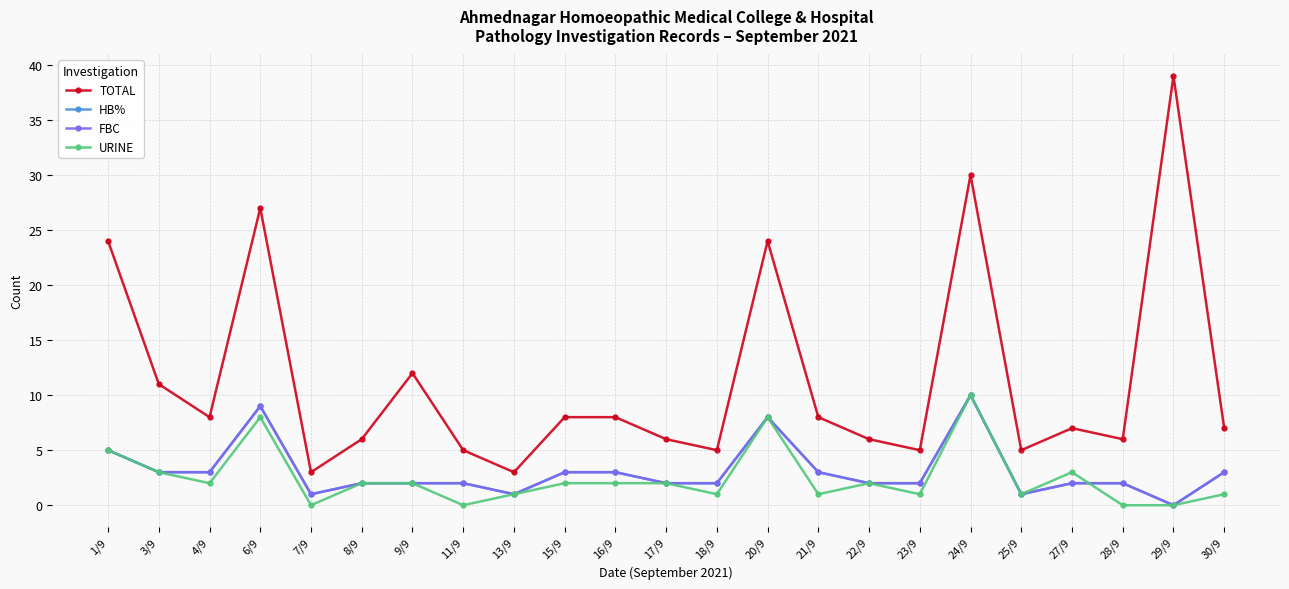

How many times do URINE and HB% cross each other?

1